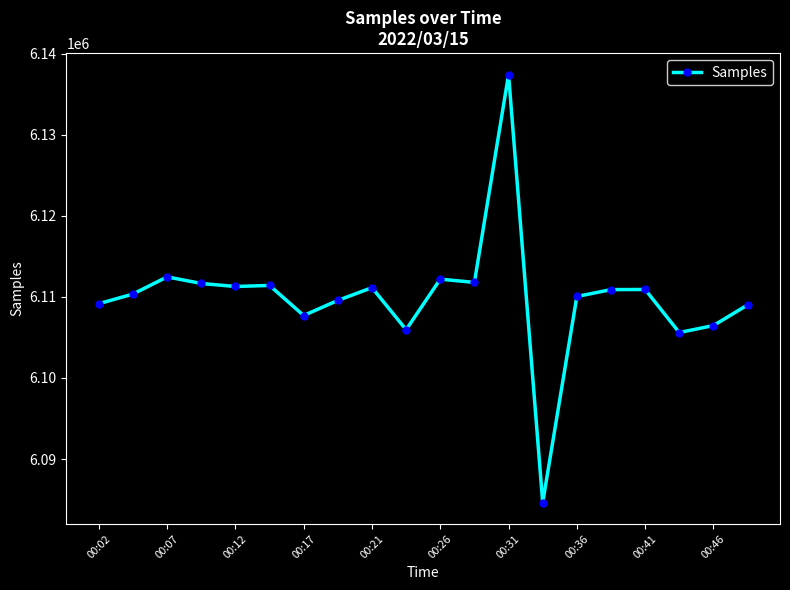

What is the difference between the maximum and minimum values?

52821